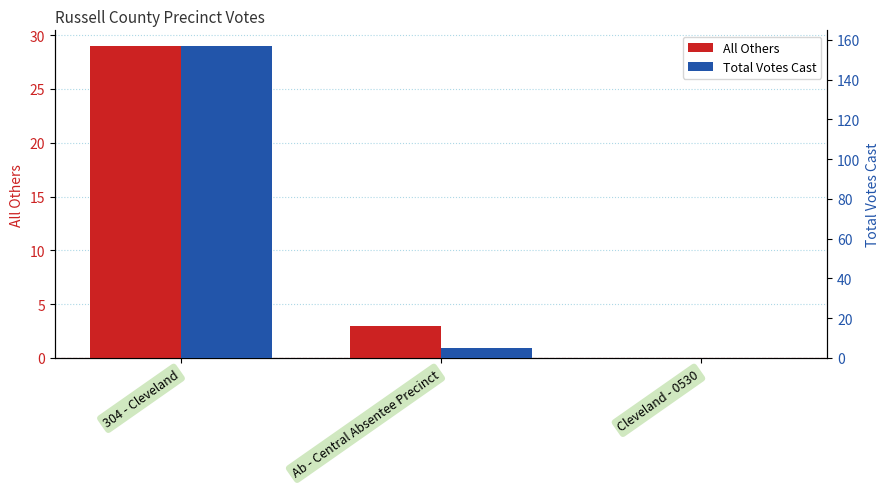

List the labels in order of Total Votes Cast value, smallest first.

Cleveland - 0530, Ab - Central Absentee Precinct, 304 - Cleveland